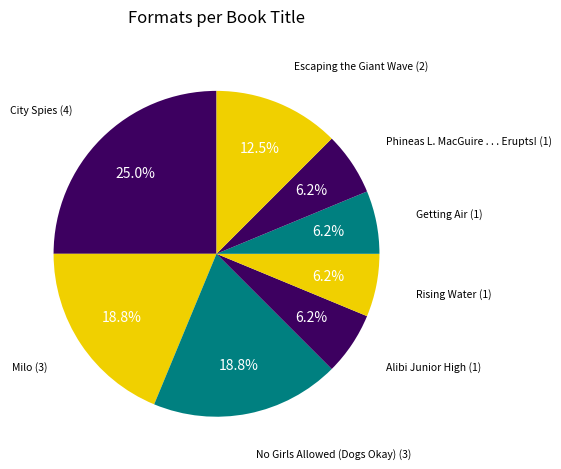

How many segments does this pie chart have?

8